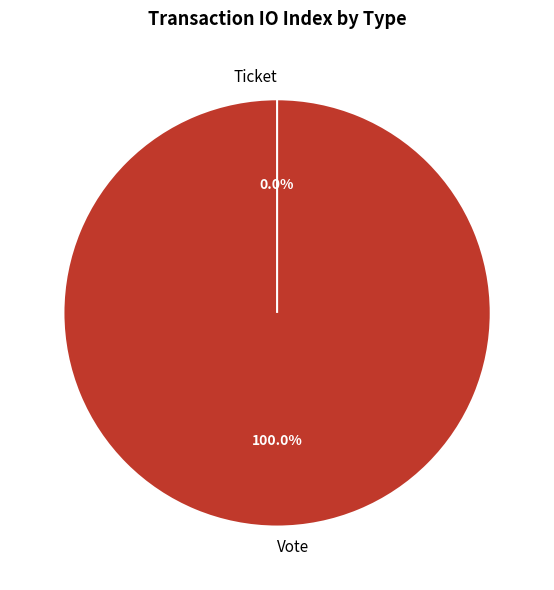

To the nearest percent, what is the combined percentage of Ticket and Vote?

100%